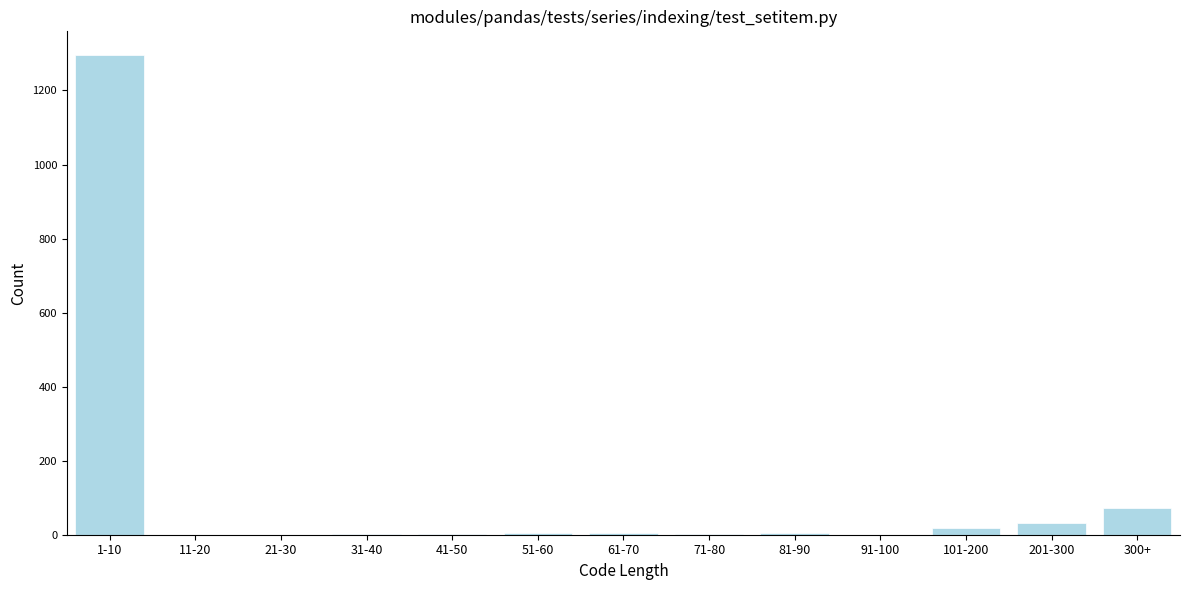

The value at 300+ is 72. True or false?

True